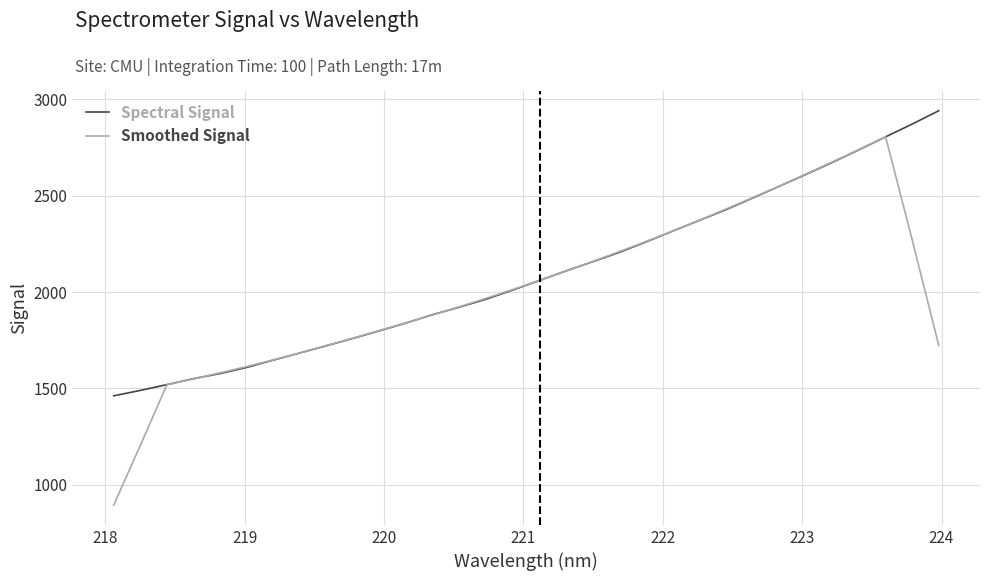

Which series has the largest range (max minus min)?

Smoothed Signal